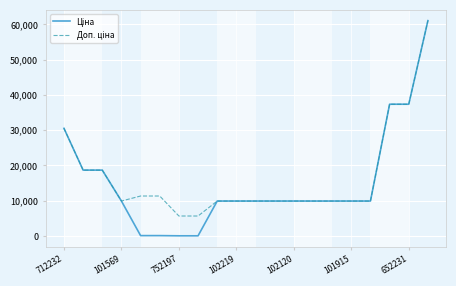

What is the greatest value displayed?

61024.7